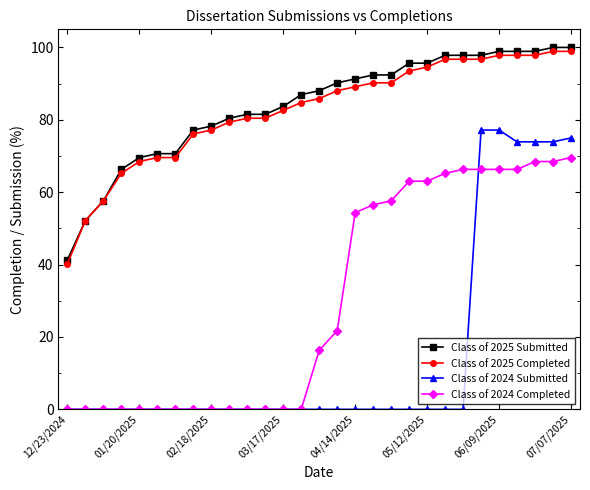

Reading right to left, extract all data points from this chart.

Class of 2025 Submitted: 100.0	100.0	98.9	98.9	98.9	97.8	97.8	97.8	95.7	95.7	92.4	92.4	91.3	90.2	88.0	87.0	83.7	81.5	81.5	80.4	78.3	77.2	70.7	70.7	69.6	66.3	57.6	52.2	41.3
Class of 2025 Completed: 98.9	98.9	97.8	97.8	97.8	96.7	96.7	96.7	94.6	93.5	90.2	90.2	89.1	88.0	85.9	84.8	82.6	80.4	80.4	79.3	77.2	76.1	69.6	69.6	68.5	65.2	57.6	52.2	40.2
Class of 2024 Submitted: 75.0	73.9	73.9	73.9	77.2	77.2	0.0	0.0	0.0	0.0	0.0	0.0	0.0	0.0	0.0	0.0	0.0	0.0	0.0	0.0	0.0	0.0	0.0	0.0	0.0	0.0	0.0	0.0	0.0
Class of 2024 Completed: 69.6	68.5	68.5	66.3	66.3	66.3	66.3	65.2	63.0	63.0	57.6	56.5	54.3	21.7	16.3	0.0	0.0	0.0	0.0	0.0	0.0	0.0	0.0	0.0	0.0	0.0	0.0	0.0	0.0